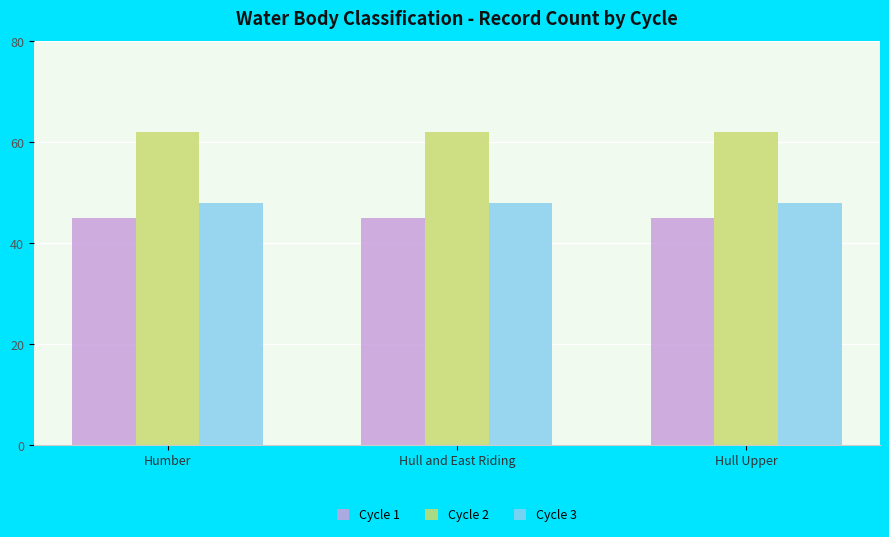

What is the spread (max minus min) of values at Hull and East Riding?

17